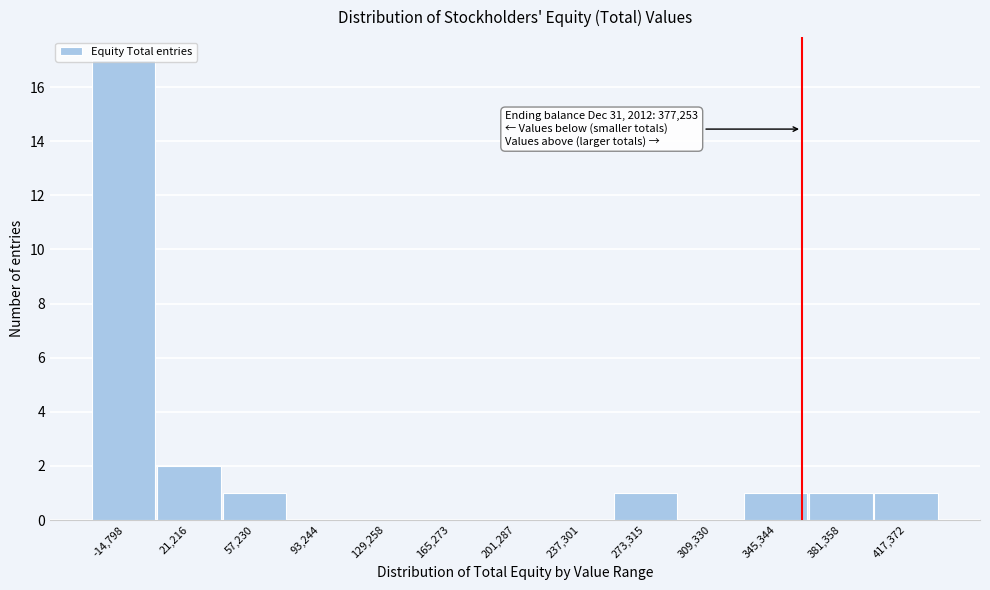

The chart shows a value of 1 at 273,315. True or false?

True